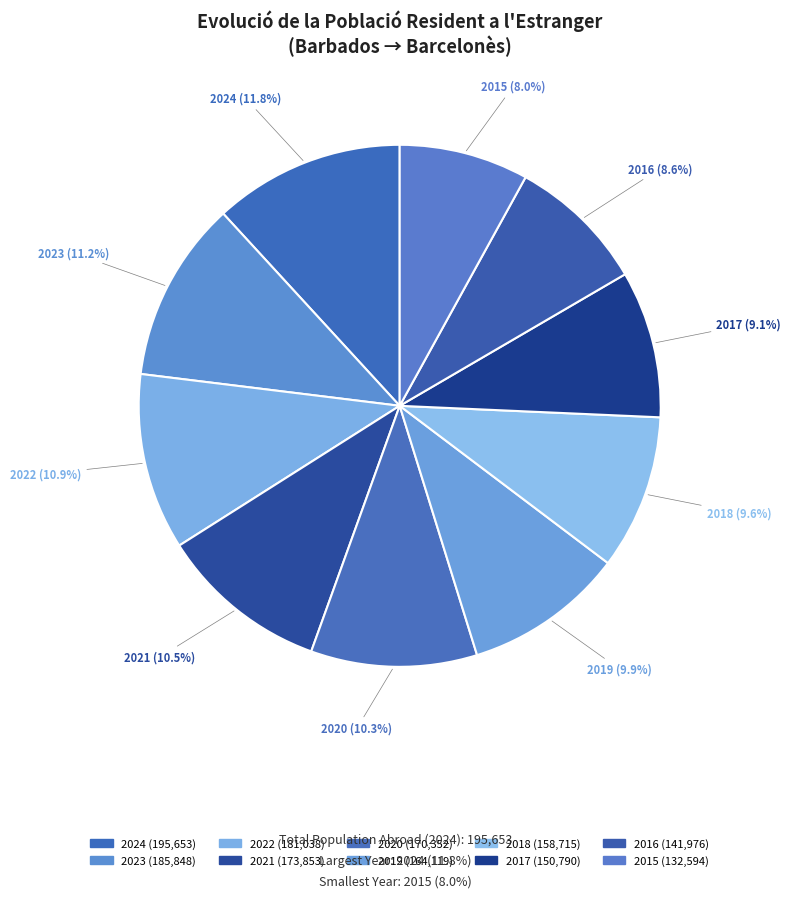

How many segments does this pie chart have?

10